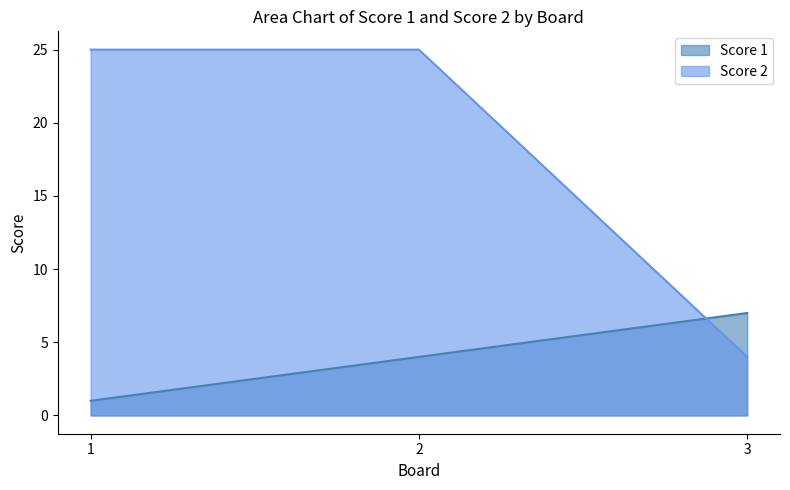

The value of Score 1 at 3 is 7. True or false?

True